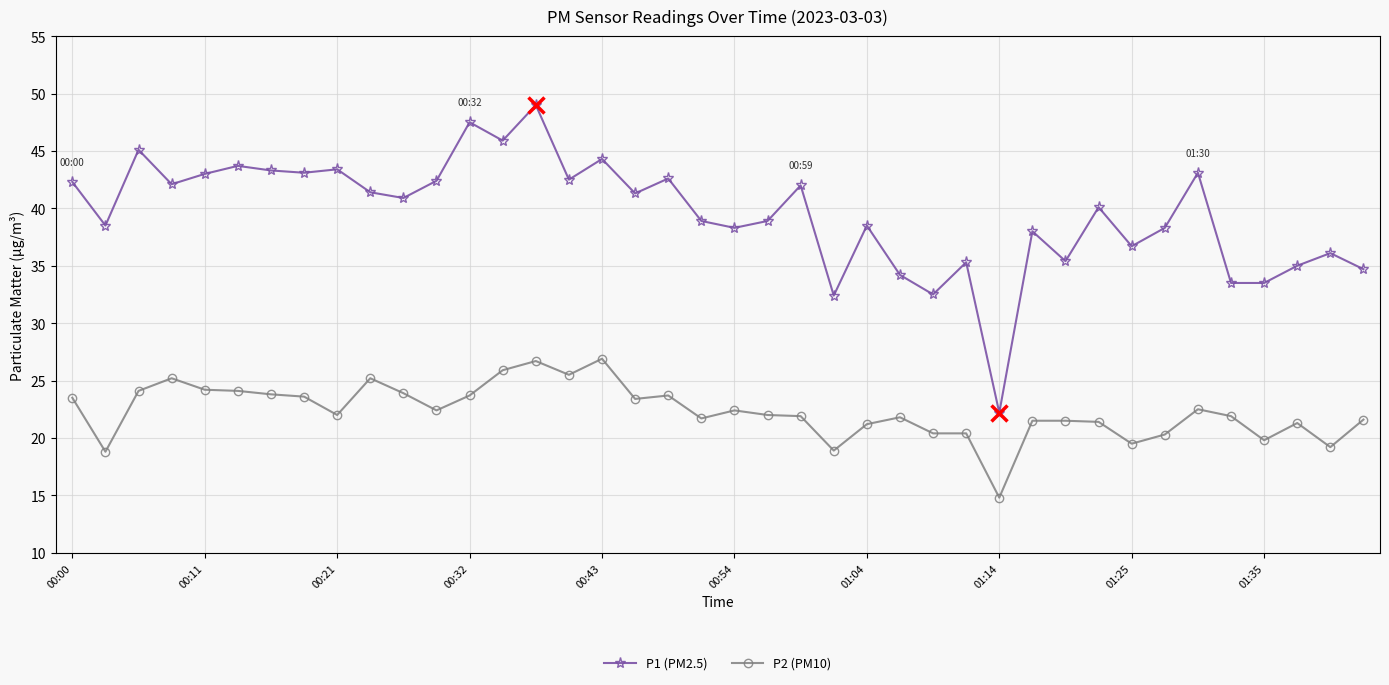

True or false: P1 (PM2.5) has more than 1 points higher than both neighbors.

True